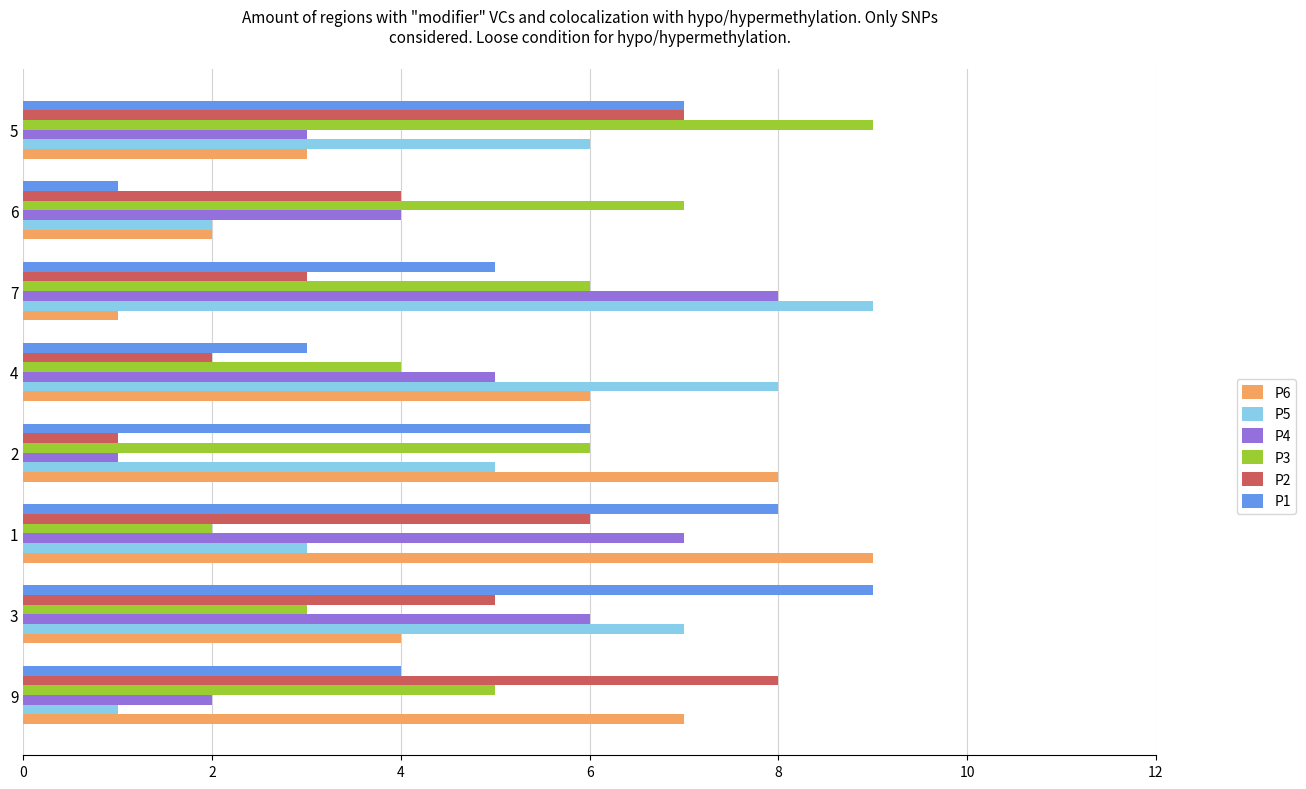

True or false: P2 has a value of 1 at 4.

False